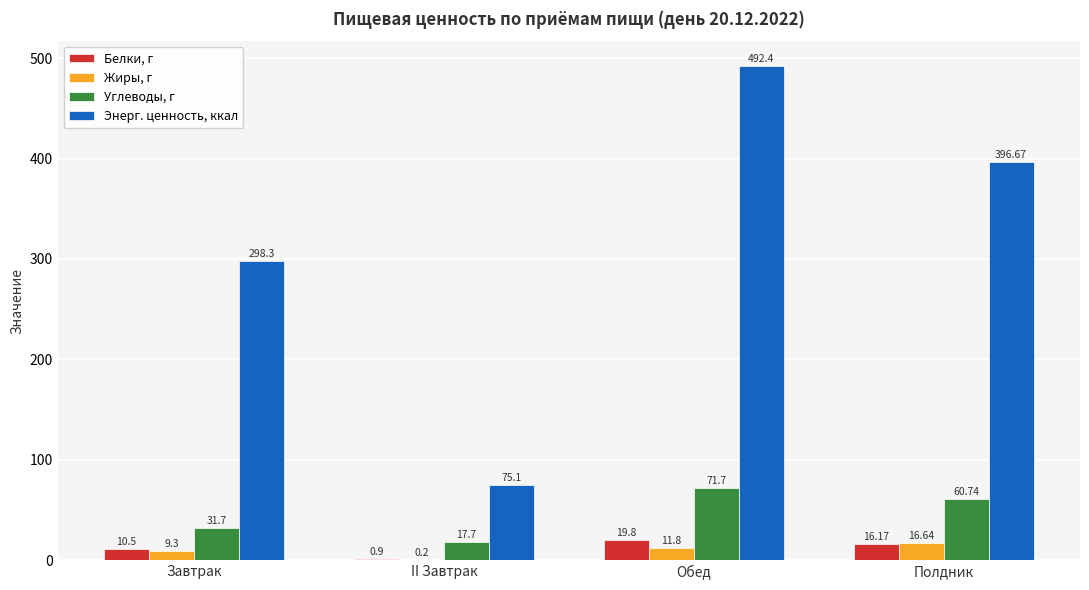

Which series changed the most between Завтрак and Обед?

Энерг. ценность, ккал